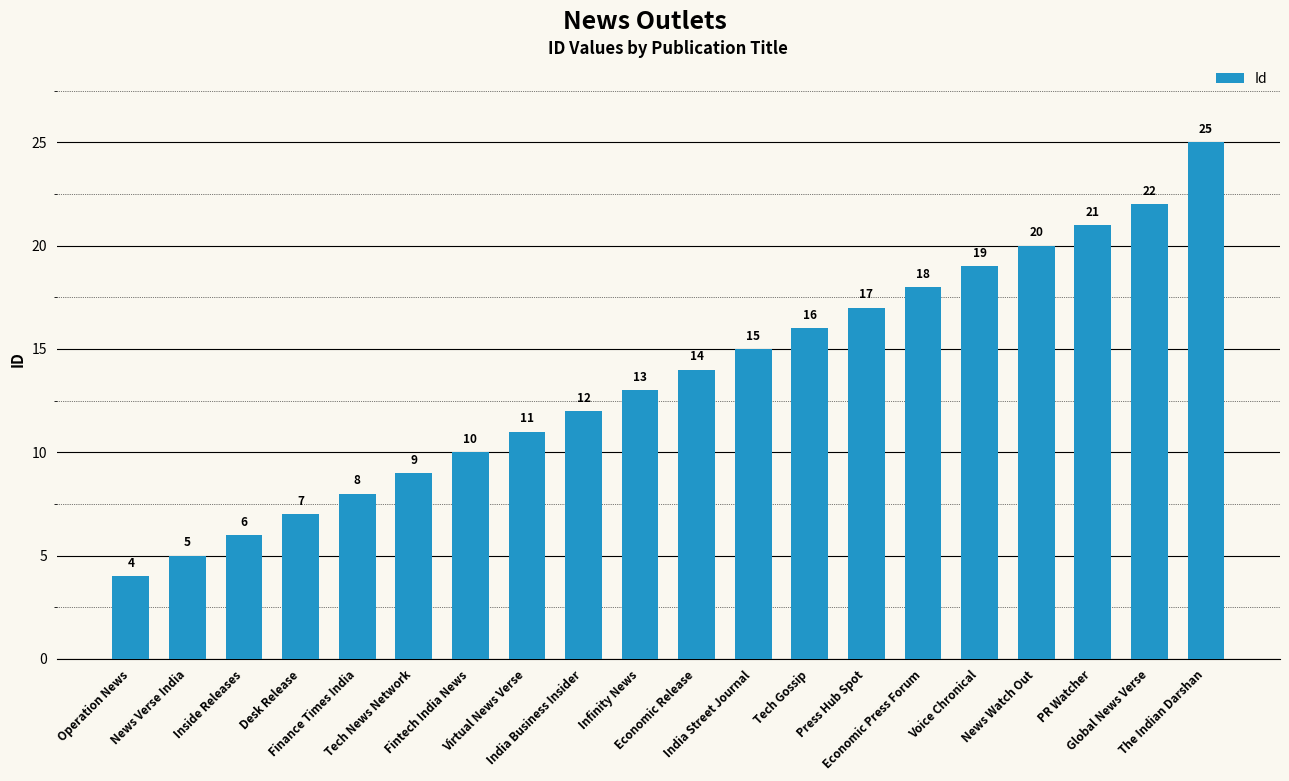

What is the difference between the second highest and second lowest values?

17